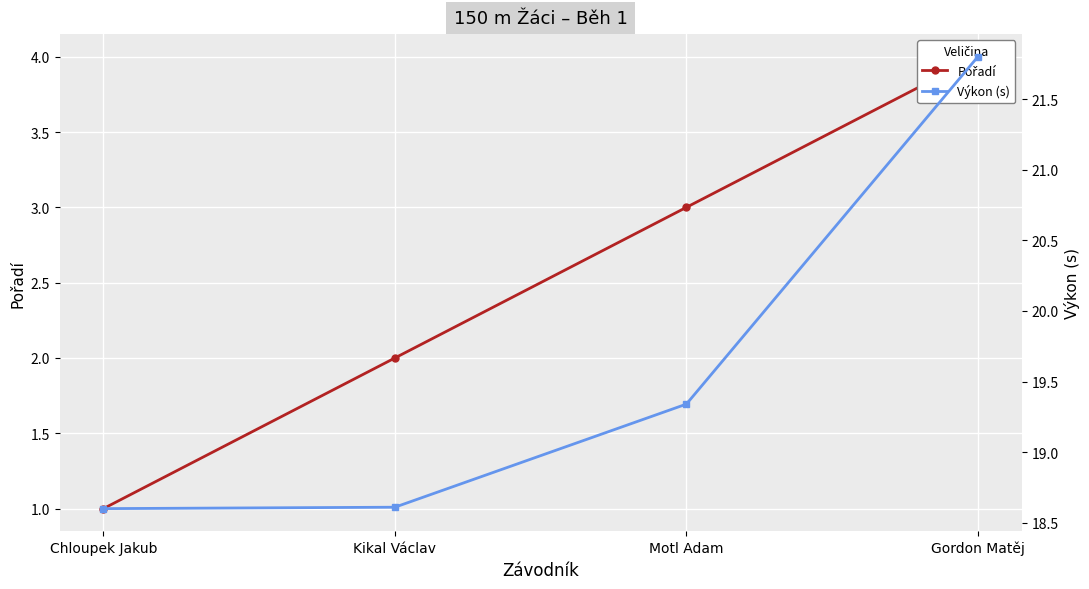

At how many categories does at least one series exceed 19?

2